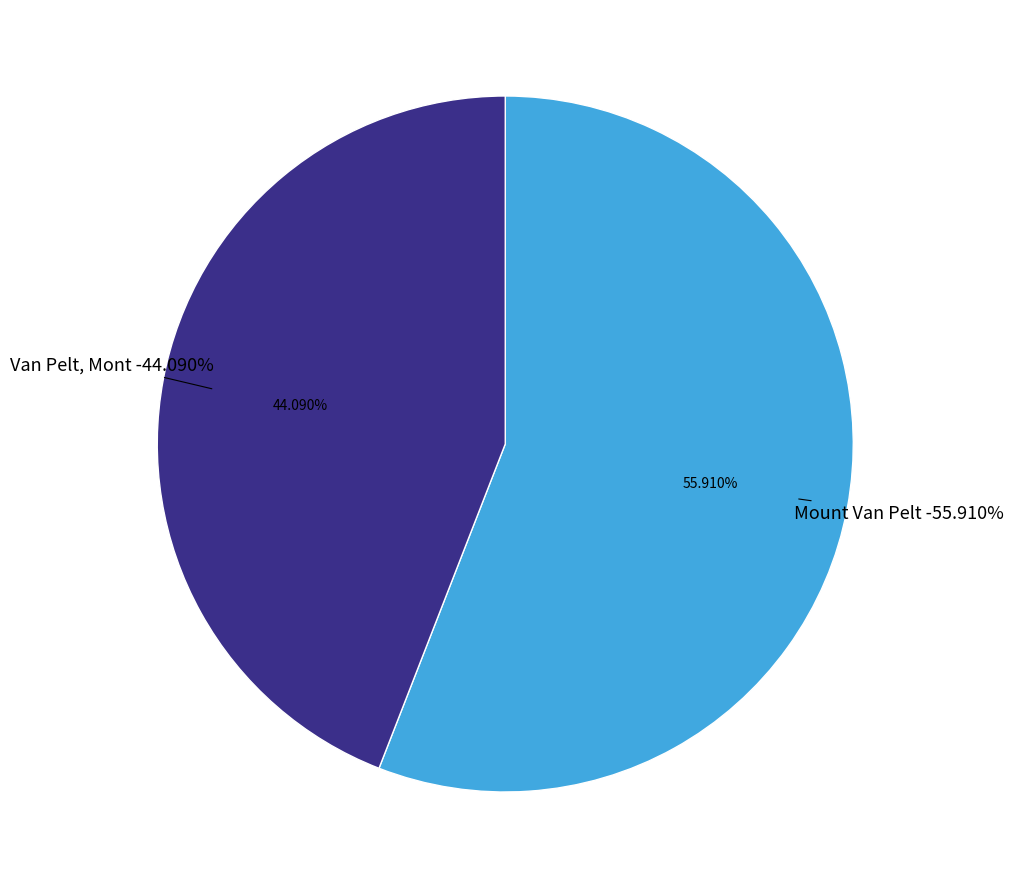

Which slice represents more than half of the pie?

Mount Van Pelt